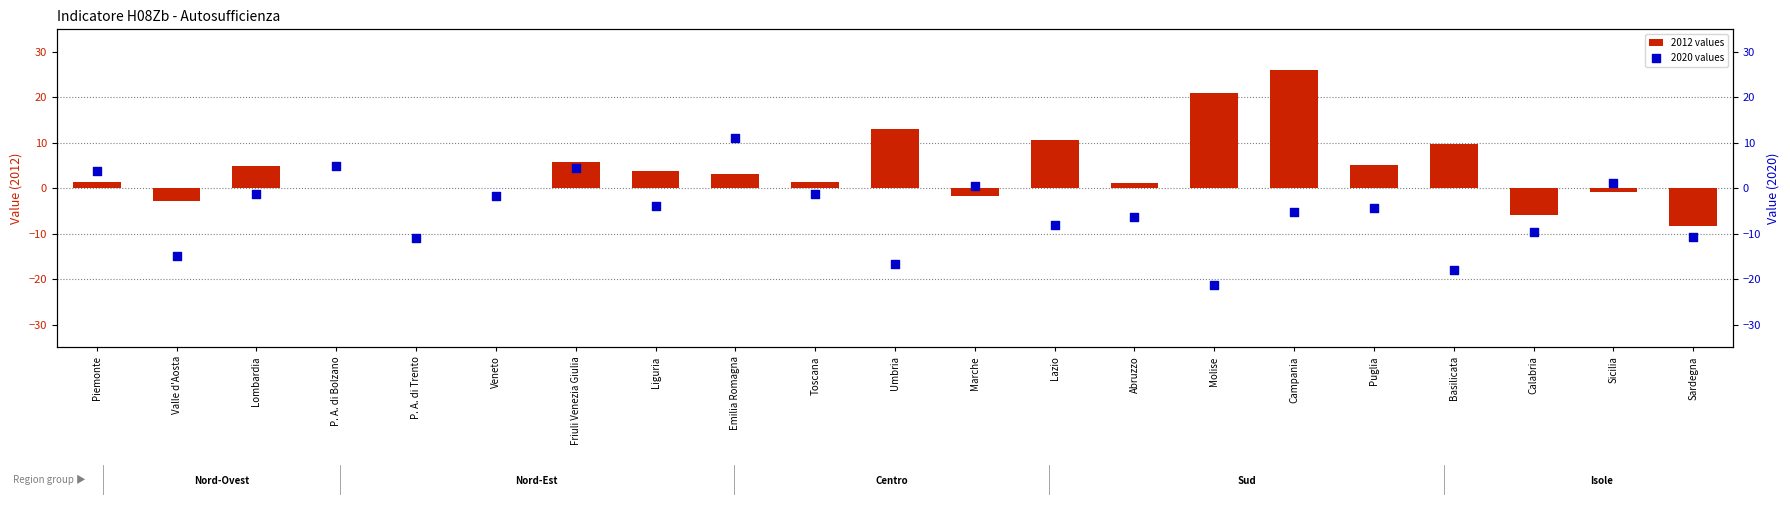

Which series contains the lowest Y value?

2020 values